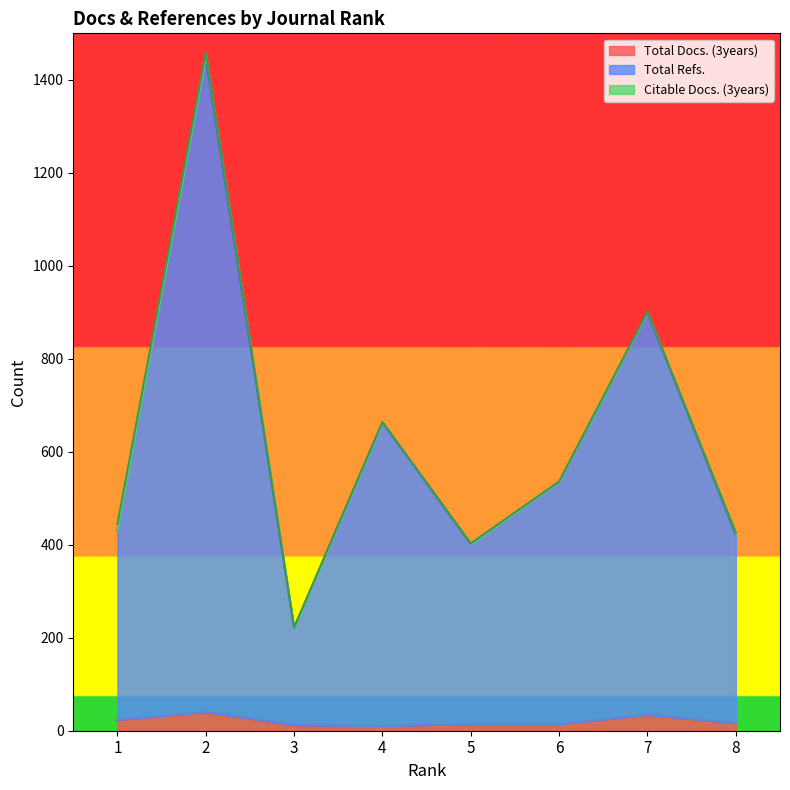

Does the chart display data point markers on the line(s)?

No